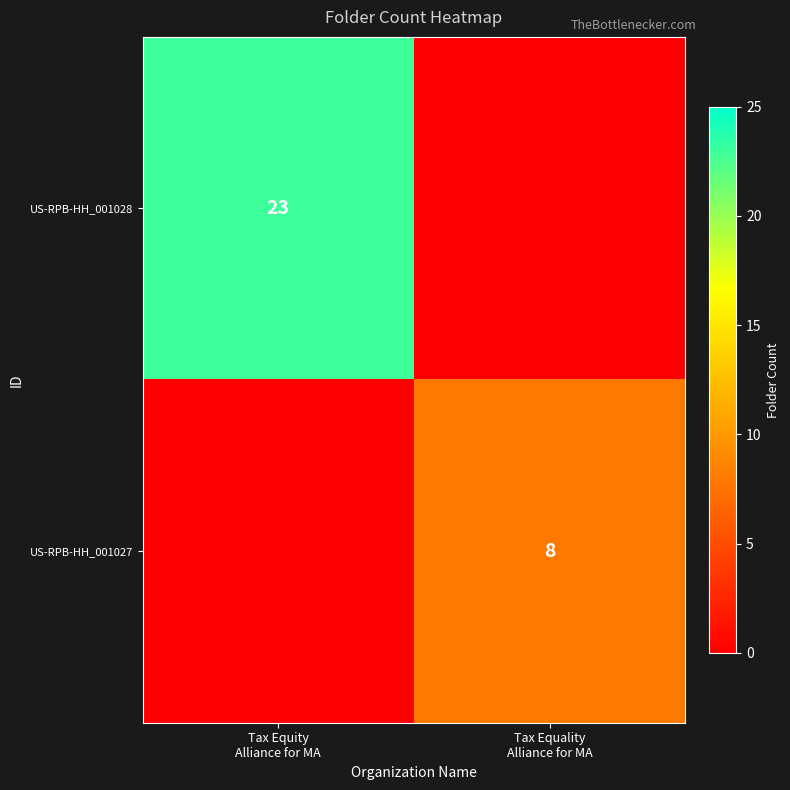

How many distinct data groups are displayed?

2